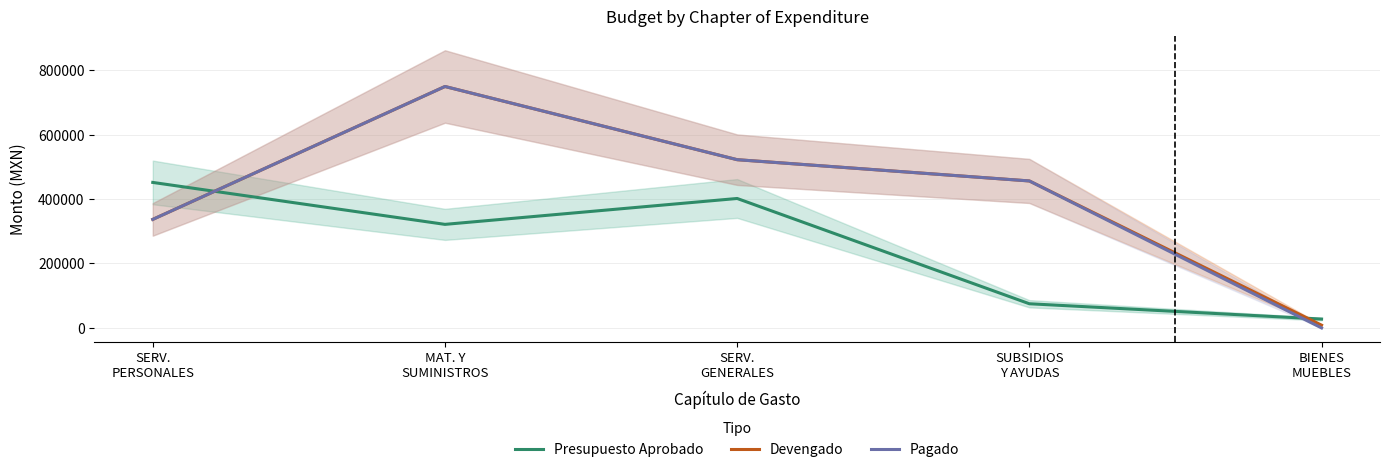

Which series ends up on top after the final intersection of Presupuesto Aprobado and Devengado?

Presupuesto Aprobado